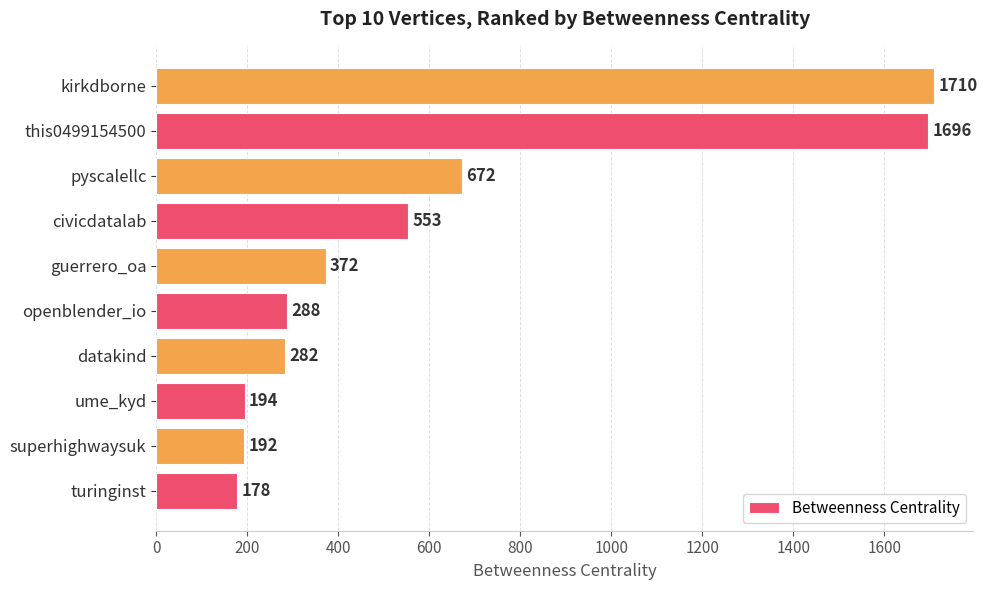

At which category does the chart reach its peak across all series?

kirkdborne